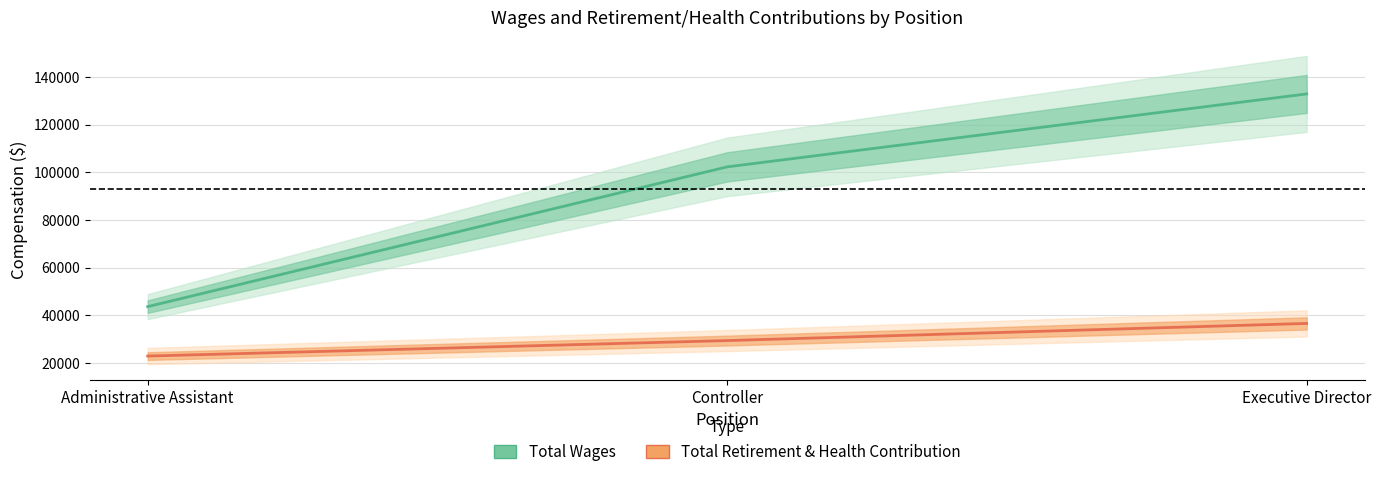

At how many categories does at least one series exceed 115807?

1